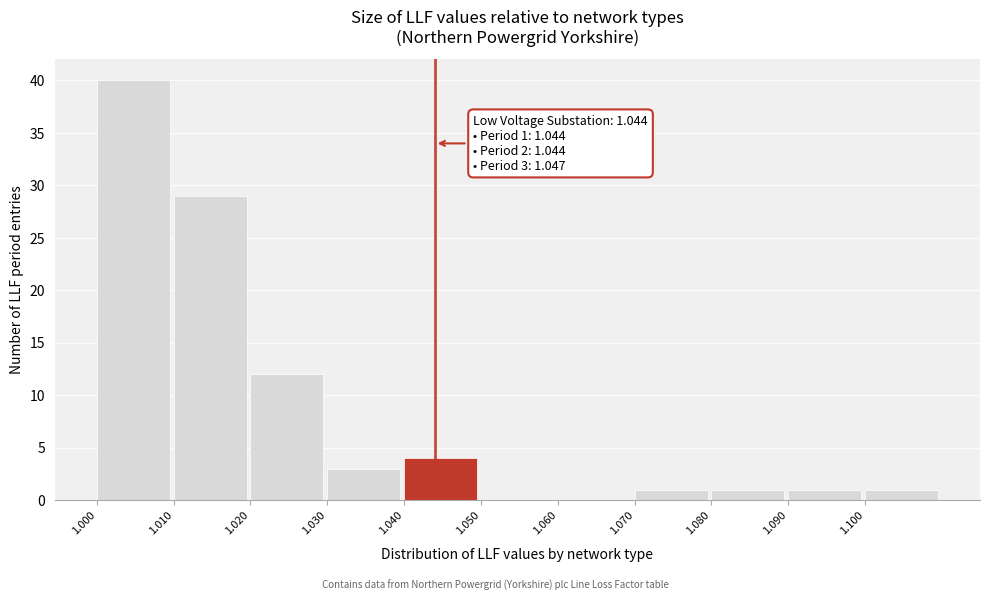

Over which range of the x-axis is the bar tallest?

1.00 to 1.01